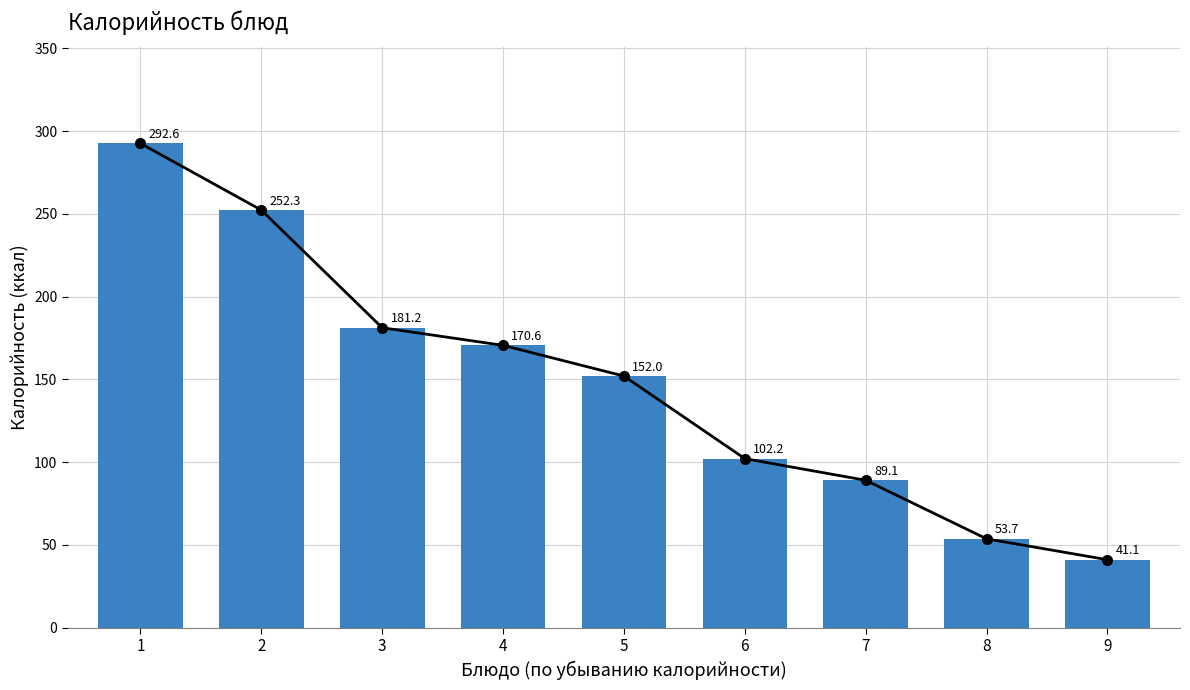

Are the bars horizontal?

No